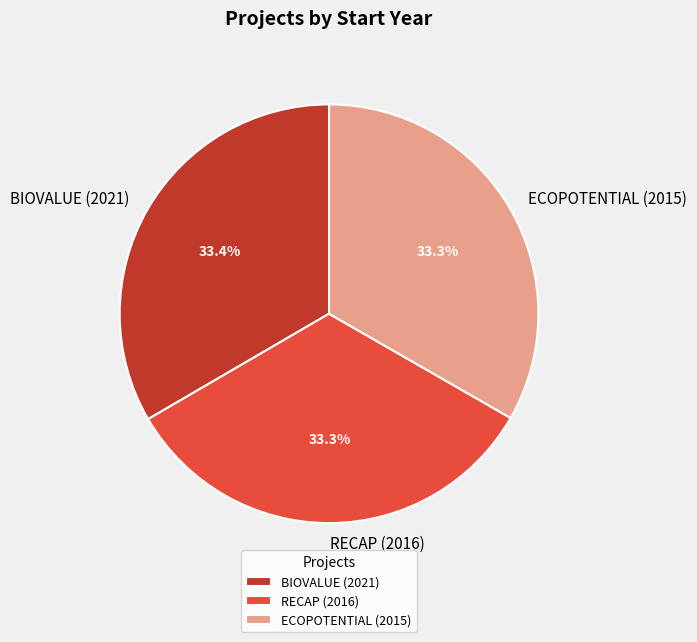

How many slices are in this pie chart?

3